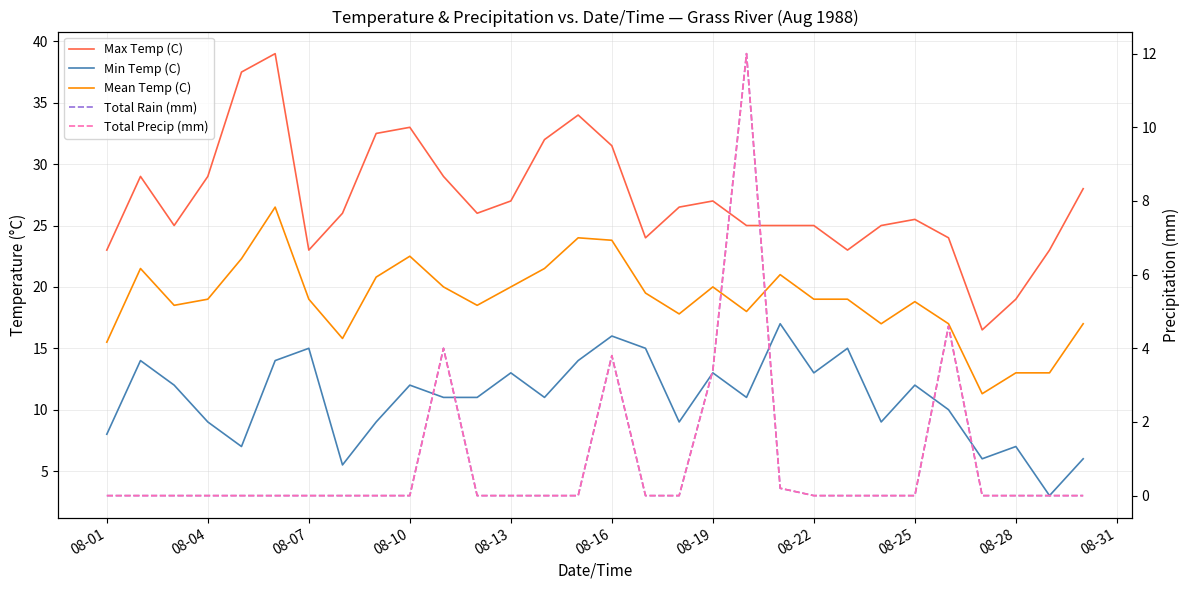

At which category is the sum across all series the highest?

08-16